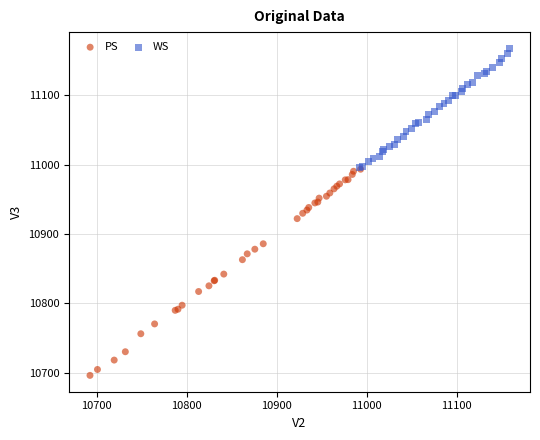

Which series has the widest spread of Y values?

PS